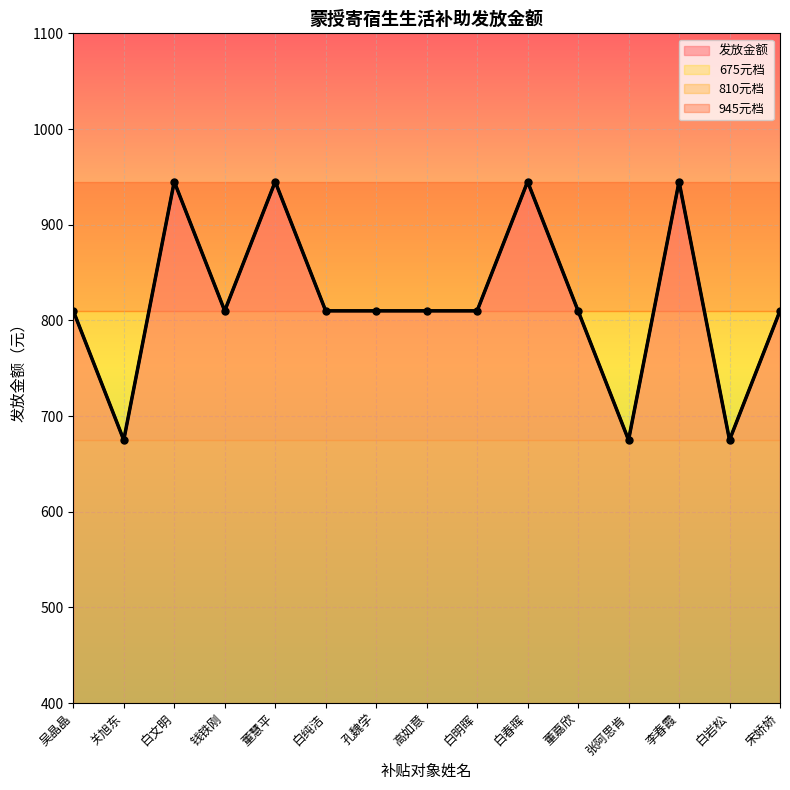

True or false: 945元补贴 and 810元补贴 intersect in this chart.

False